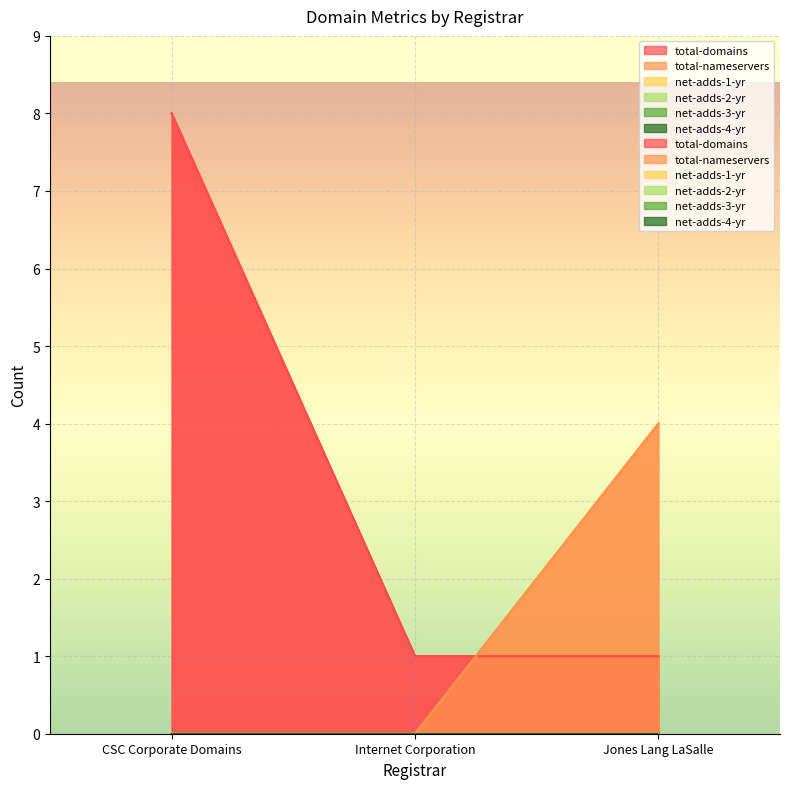

What are all the series names shown in the legend?

total-domains, total-nameservers, net-adds-1-yr, net-adds-2-yr, net-adds-3-yr, net-adds-4-yr